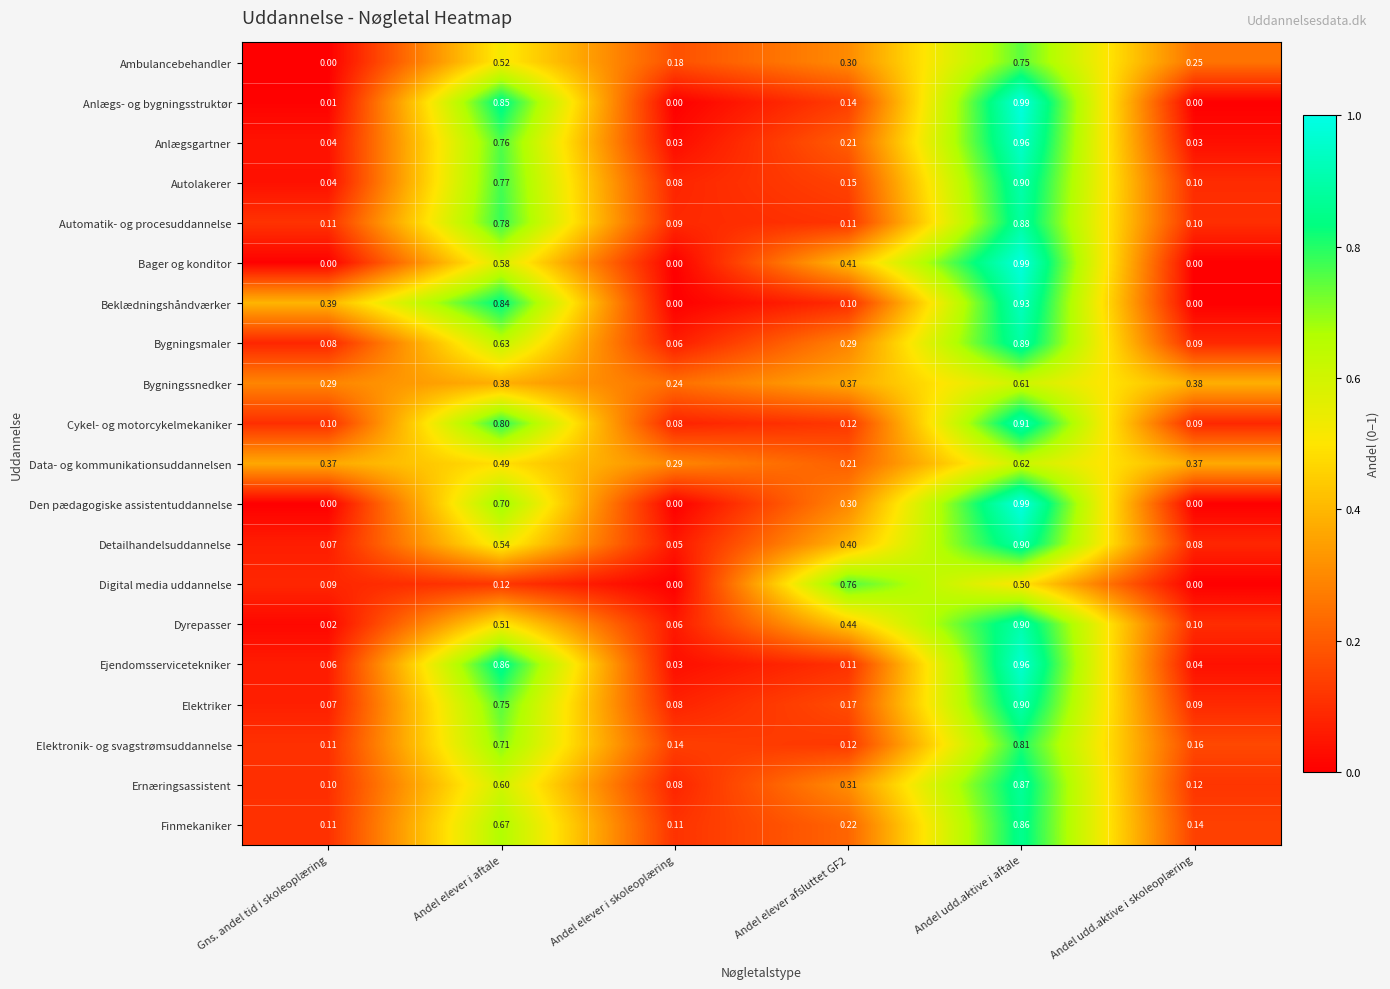

Which category has the highest value in the Data- og kommunikationsuddannelsen series?

Andel udd.aktive i aftale